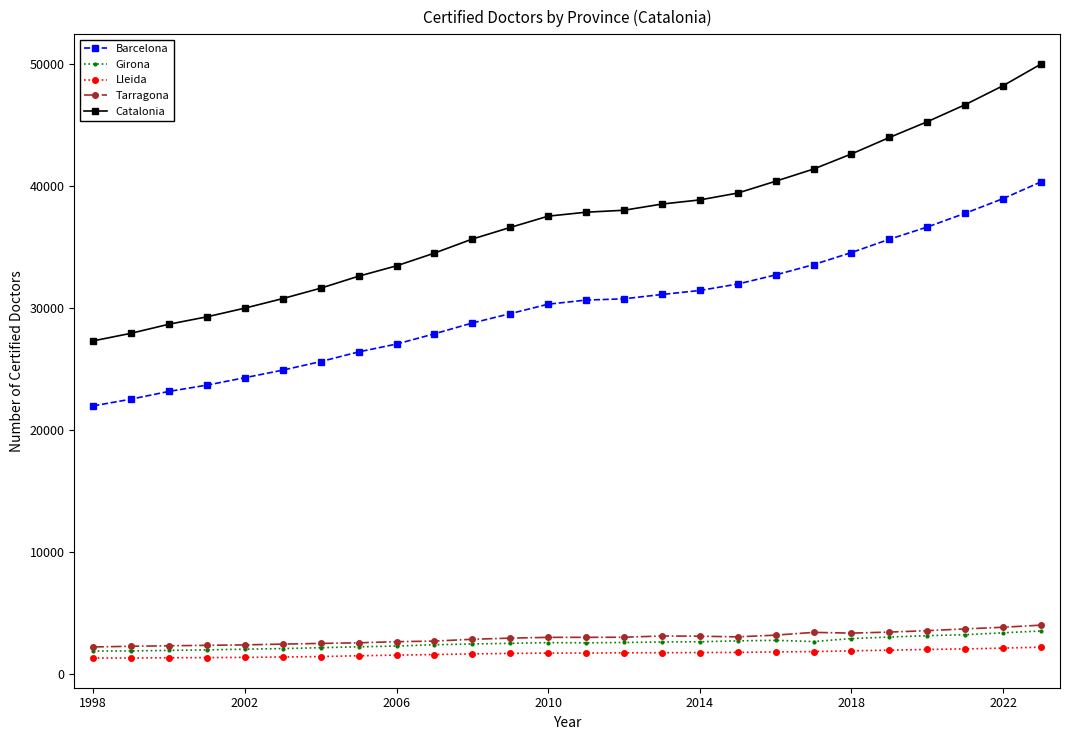

Which series has the largest total across all categories?

Catalonia